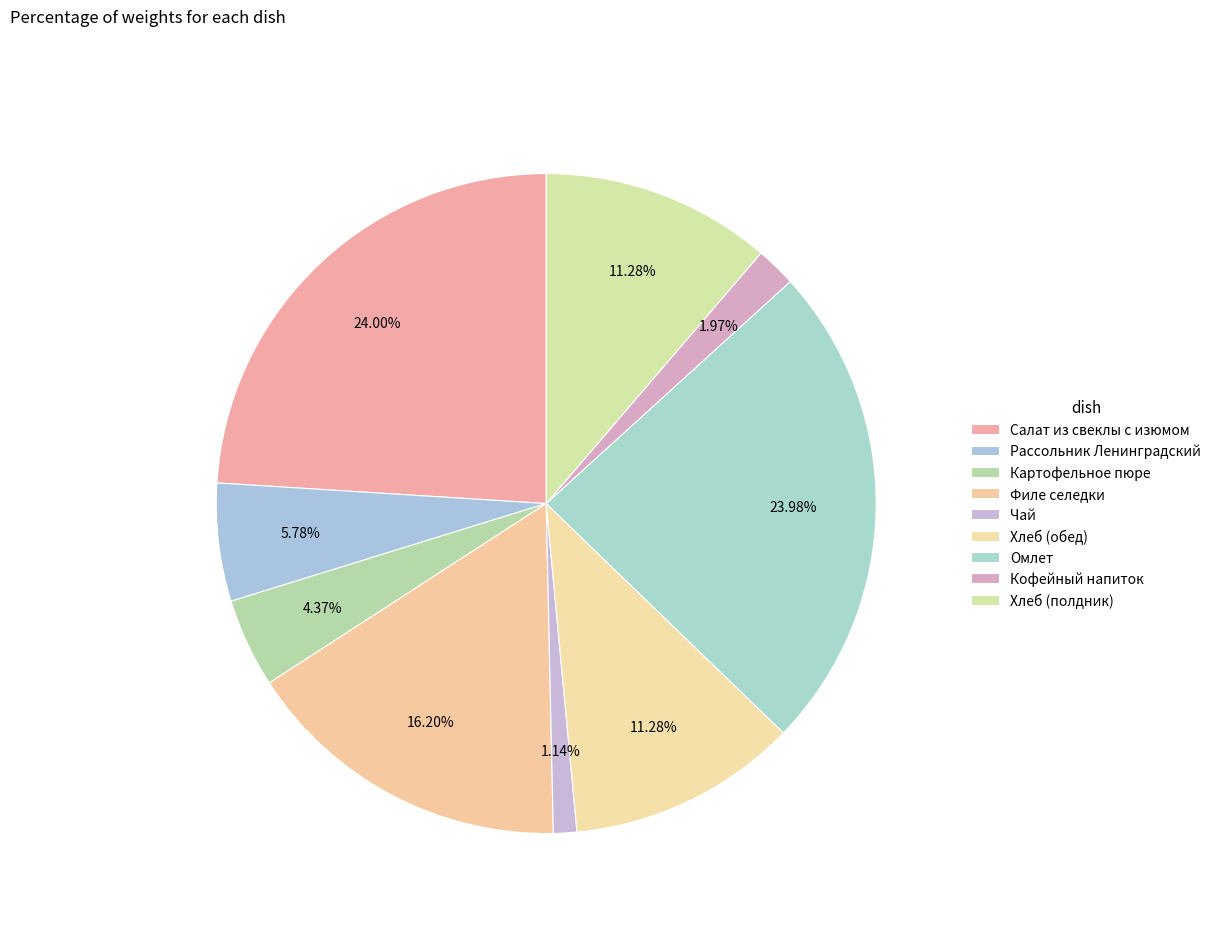

How many slices are in this pie chart?

9